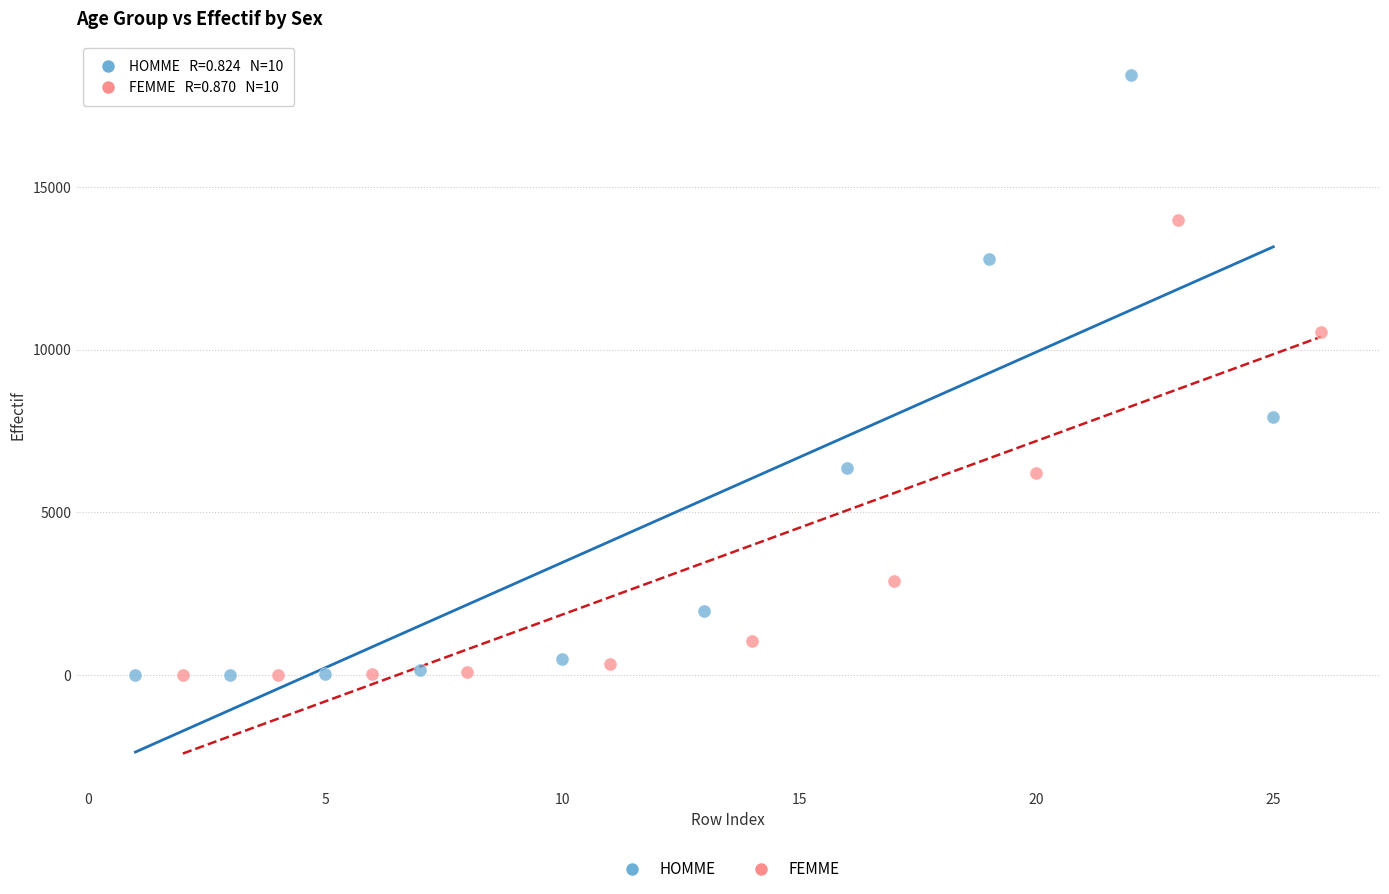

Which series contains the highest Y value?

HOMME